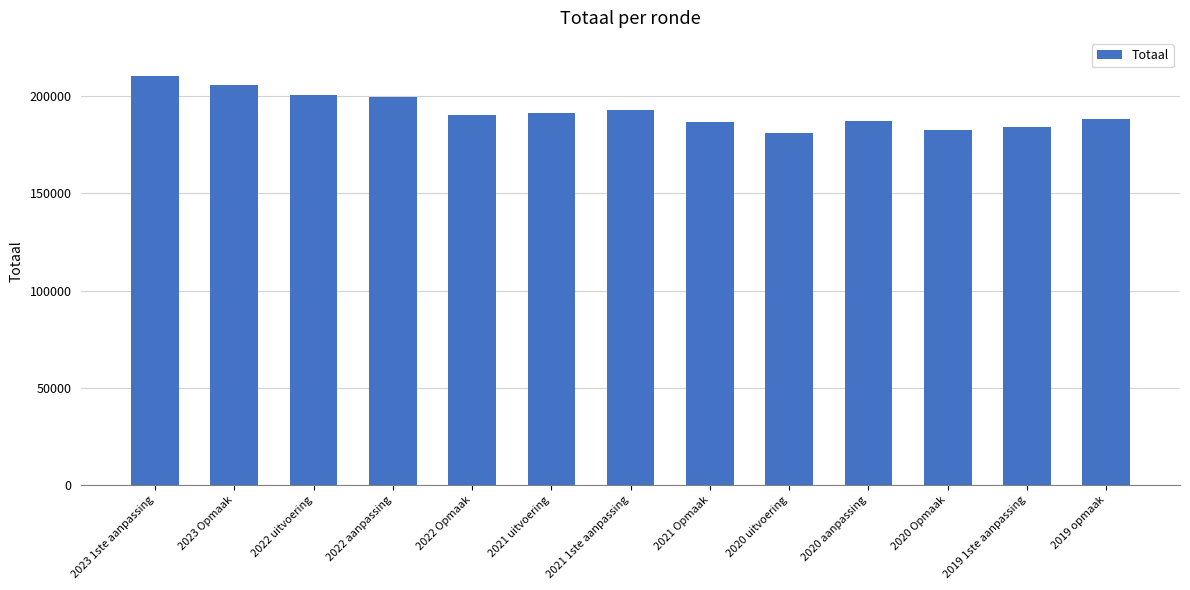

What is the value of the 11th bar from the left?

182691